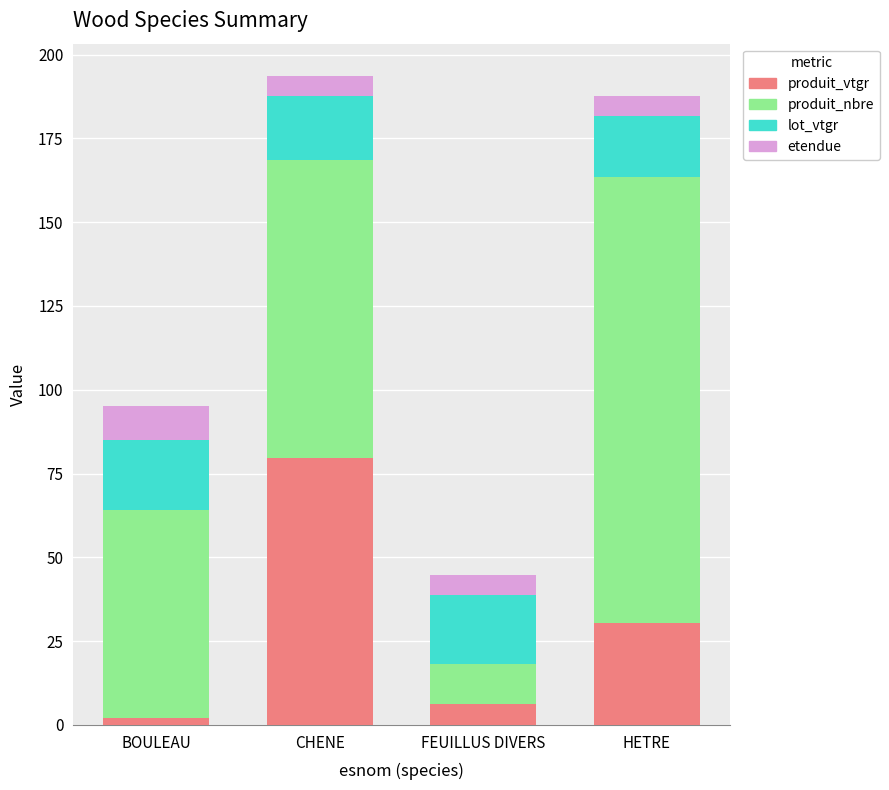

Read the produit_vtgr value at FEUILLUS DIVERS.

6.2